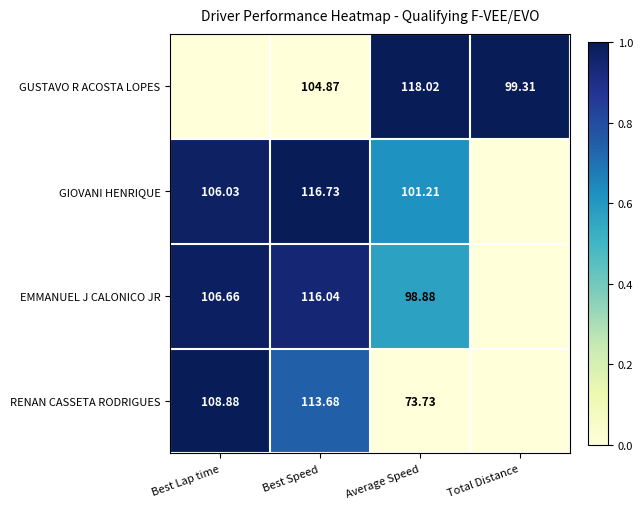

At how many categories does at least one series exceed 0?

4